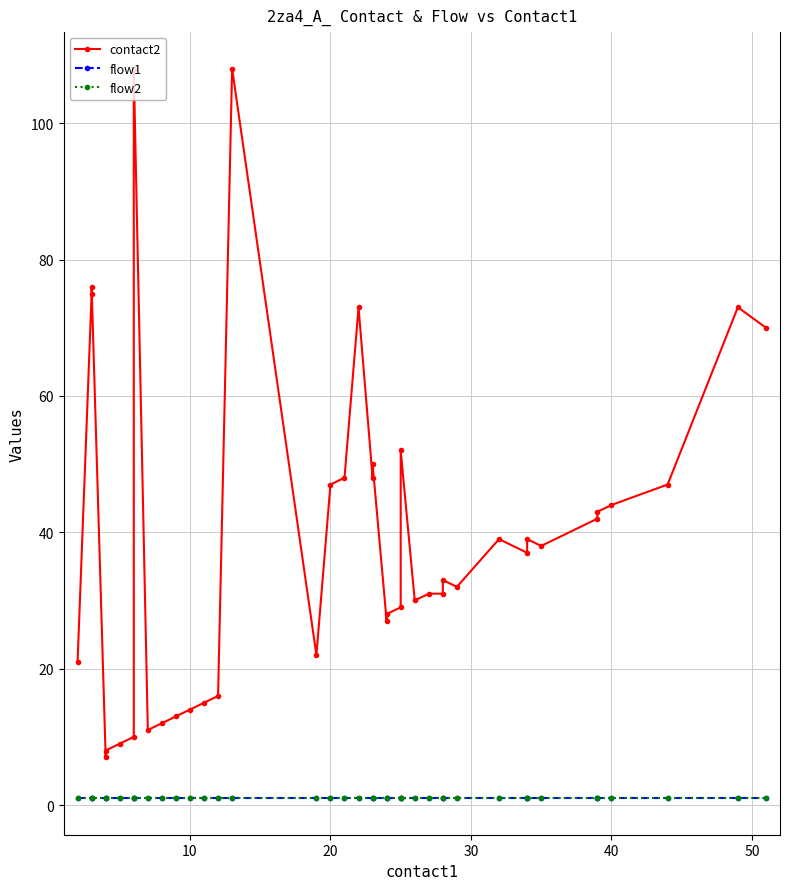

What is the sum of all contact2 values?

1556